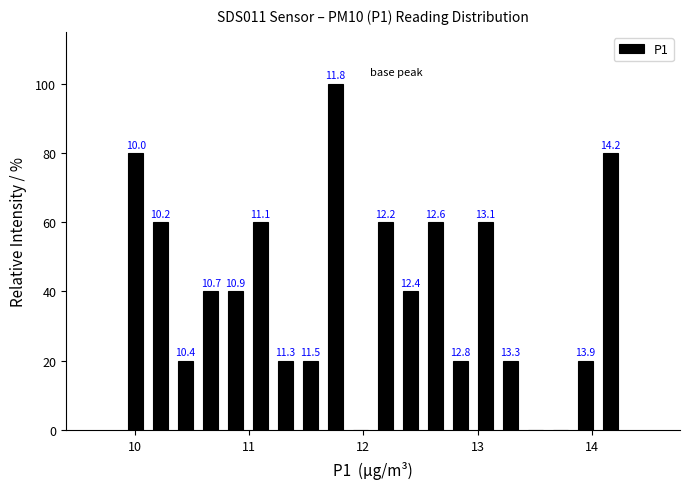

Read against the x-axis, roughly where is the centre of the tallest bar?

11.8